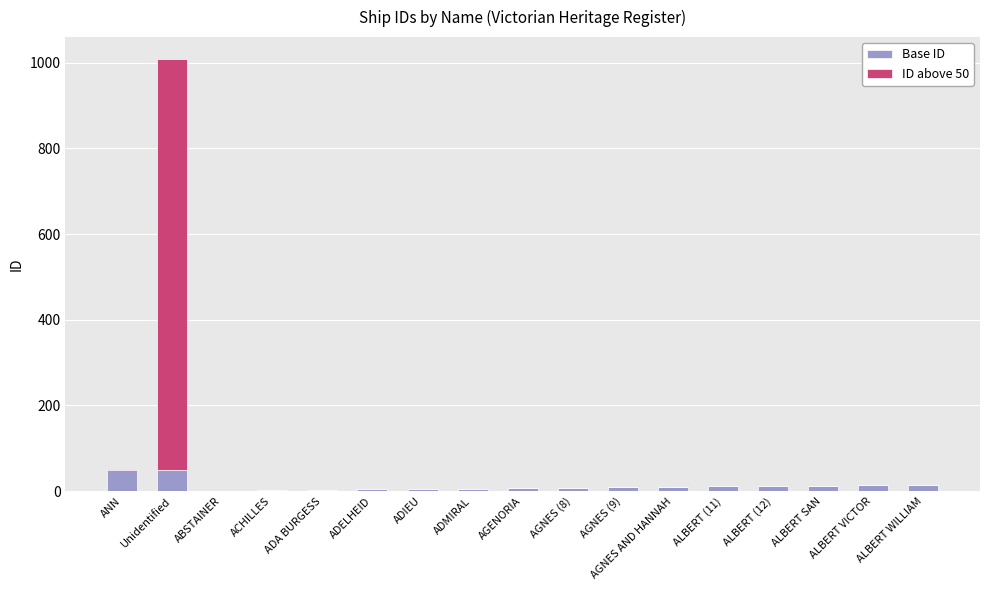

At which category is the sum across all series the highest?

Unidentified